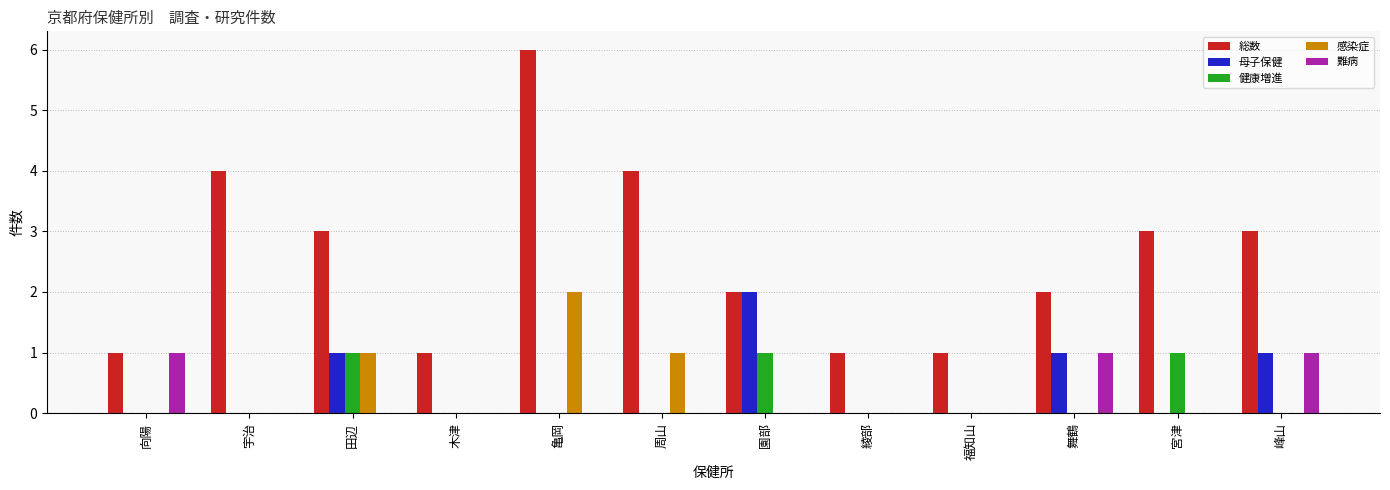

What is the maximum value shown in the chart?

6